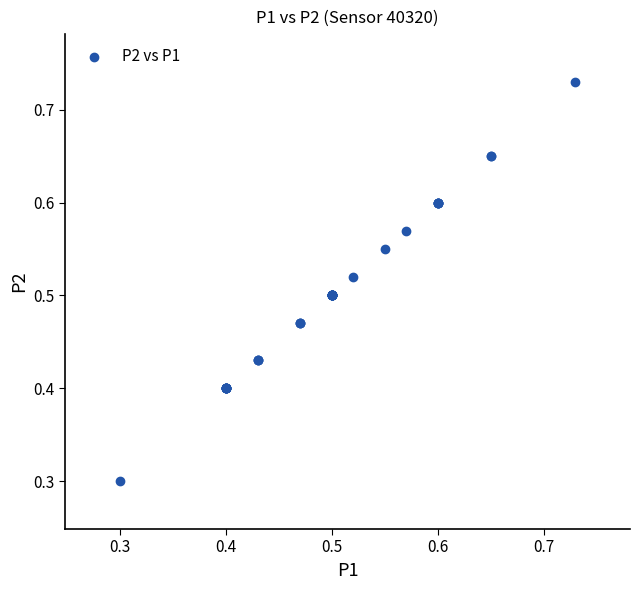

What Y value in the scatter plot is closest to 0?

0.3